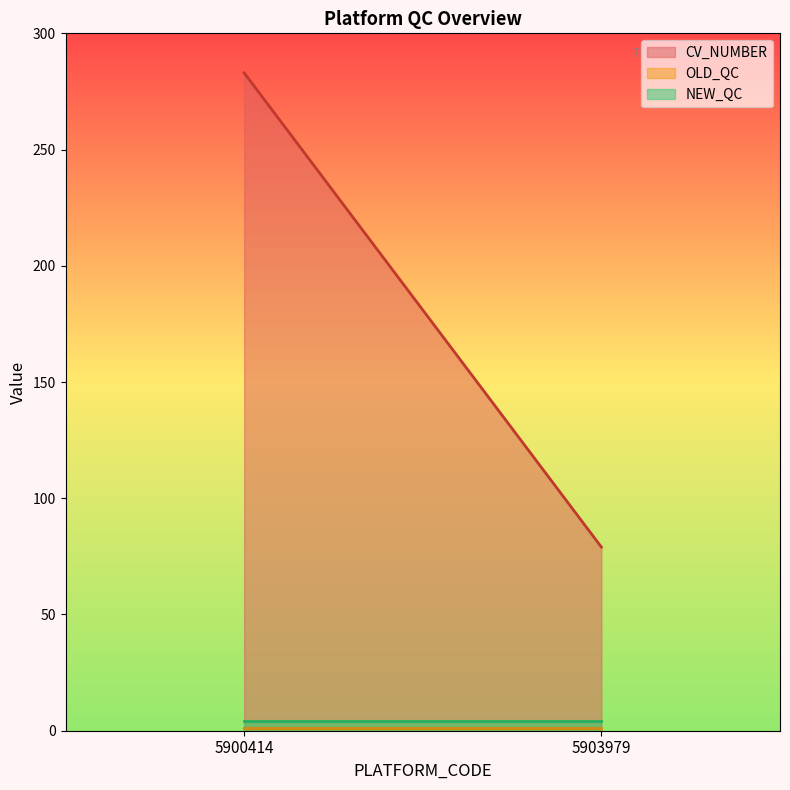

At which label is NEW_QC closest to 4?

5900414